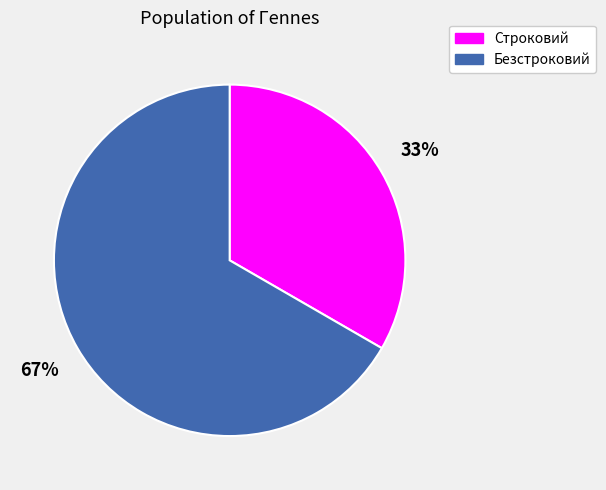

How many slices are in this pie chart?

2